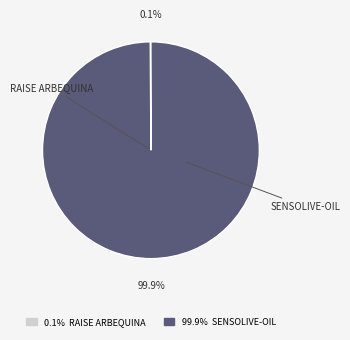

The RAISE ARBEQUINA slice represents 1% of the pie. True or false?

False